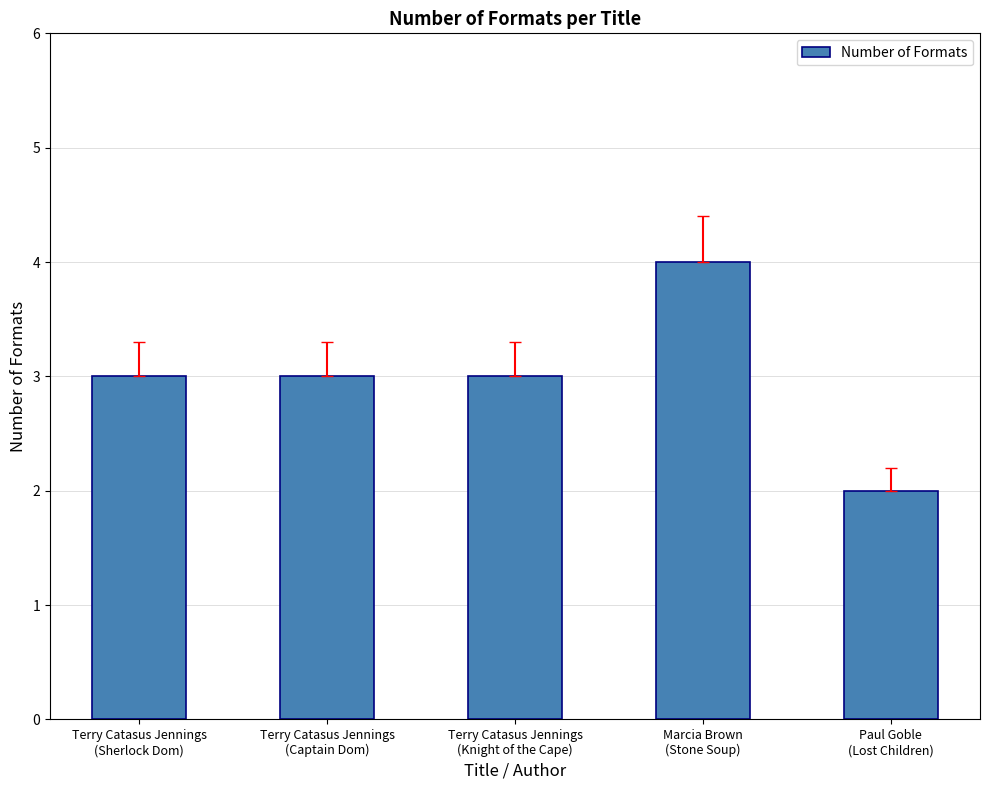

How many categories are shown in the chart?

5